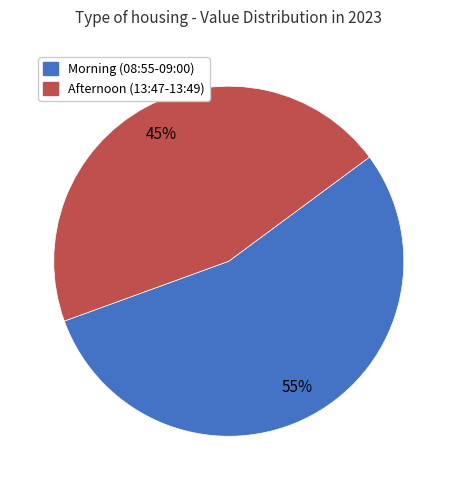

To the nearest percent, what is the average slice percentage?

50%